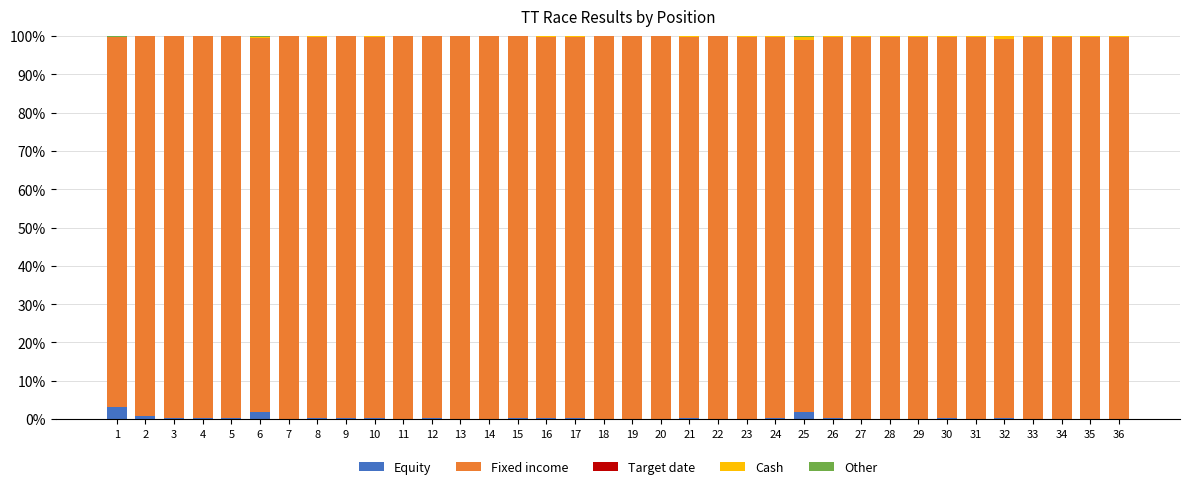

What is the maximum value for Equity?

3.1